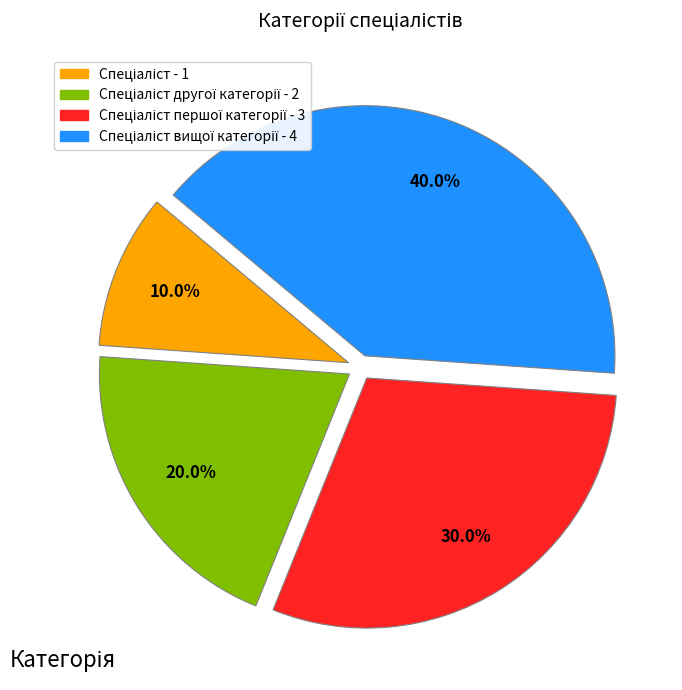

Is there a majority slice in this chart?

No